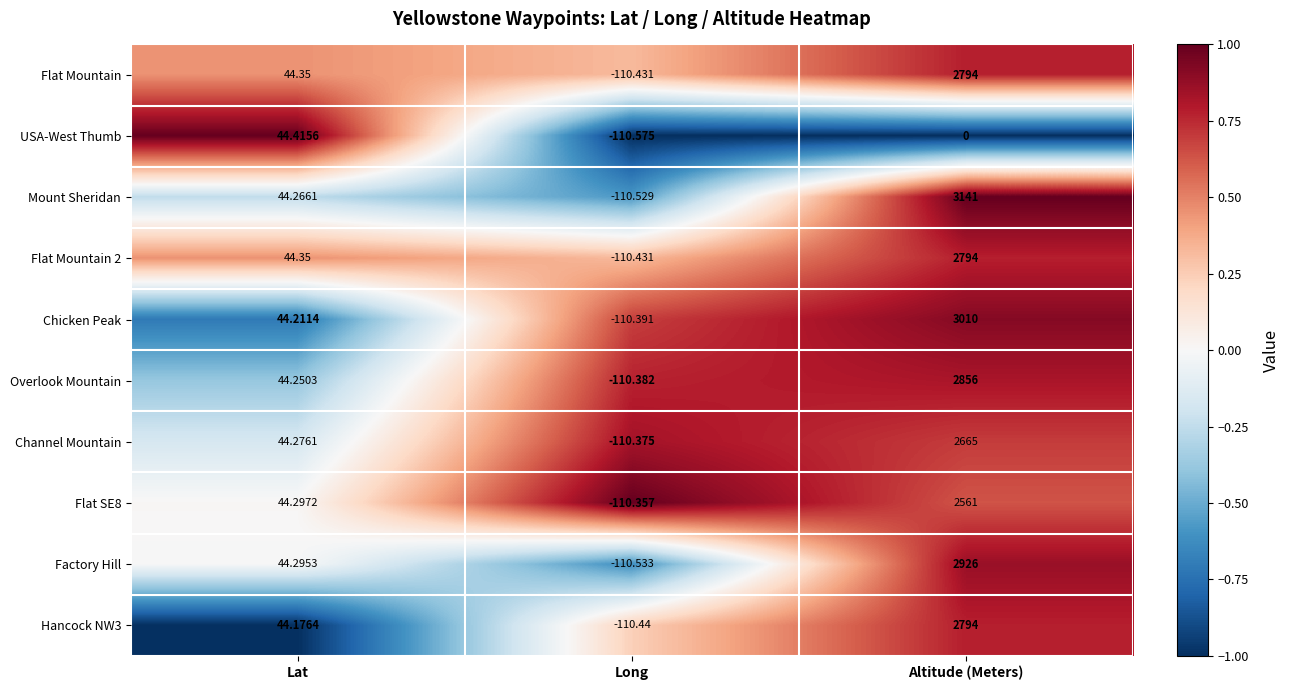

Where is USA-West Thumb nearest to the value -33?

Altitude (Meters)